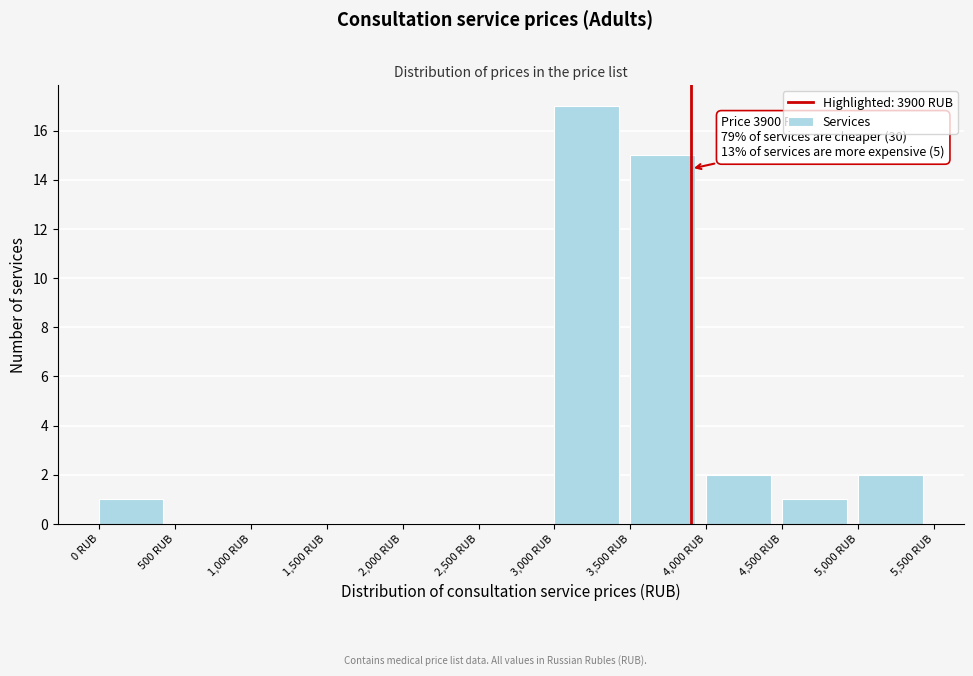

Which range on the x-axis has the tallest bar?

3000 to 3500